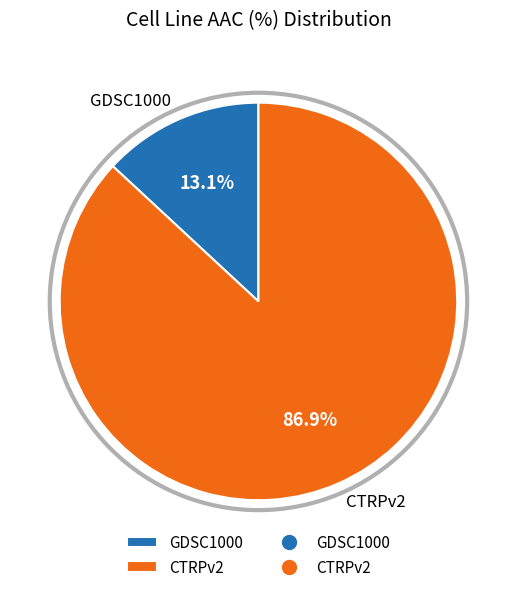

What is the ratio of the value at CTRPv2 to the value at GDSC1000?

6.6